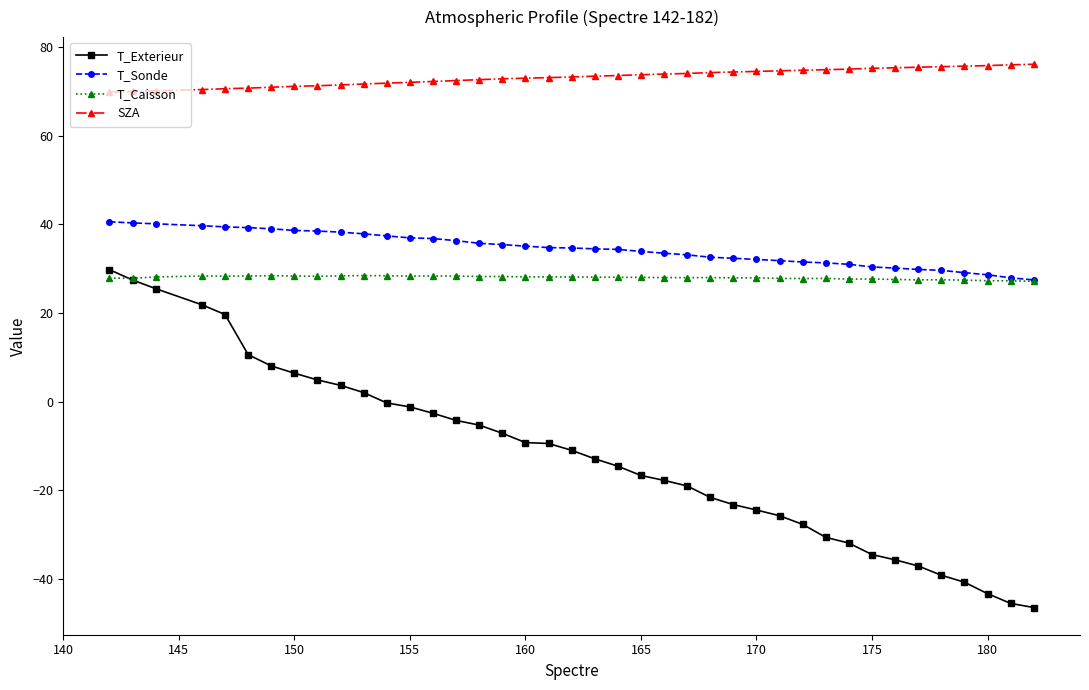

Which series has the widest spread of values?

T_Exterieur